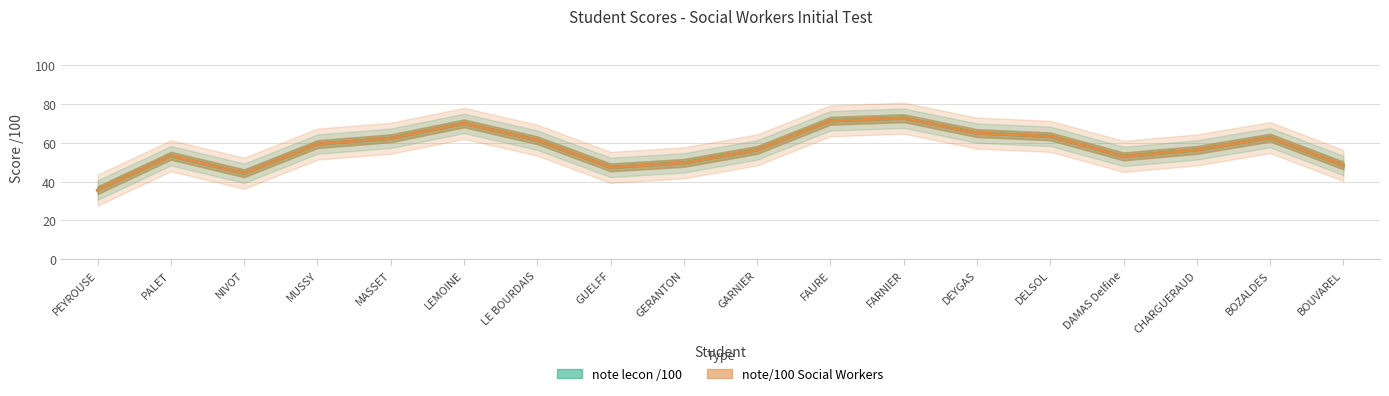

Which category has the lowest value across all series?

PEYROUSE